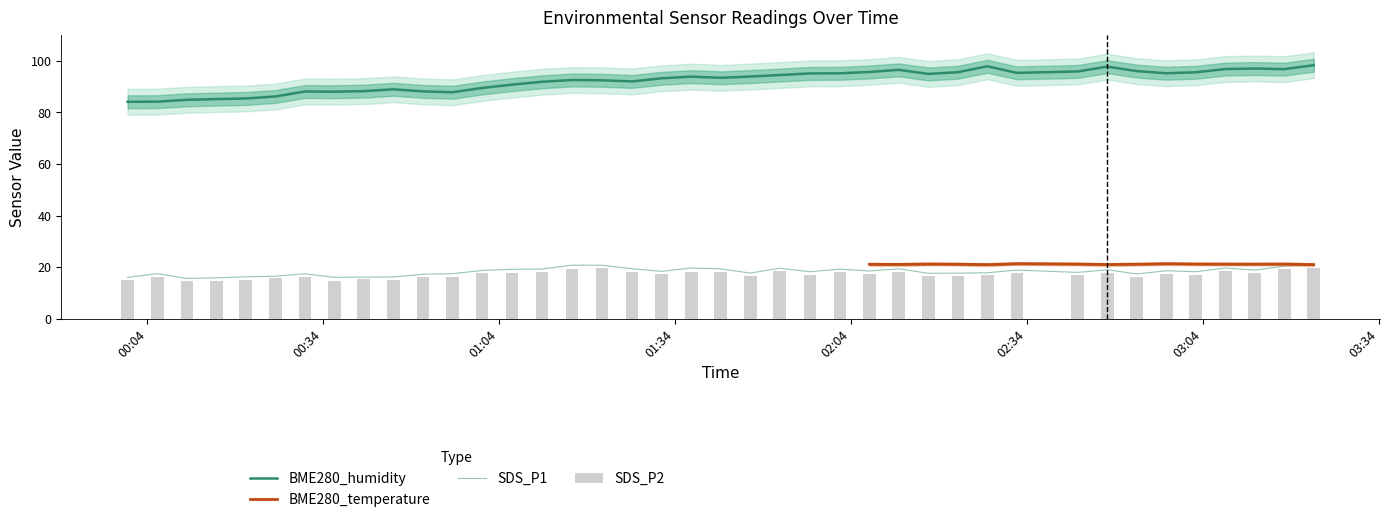

What is the difference between the maximum and minimum values in the SDS_P2 series?

4.9